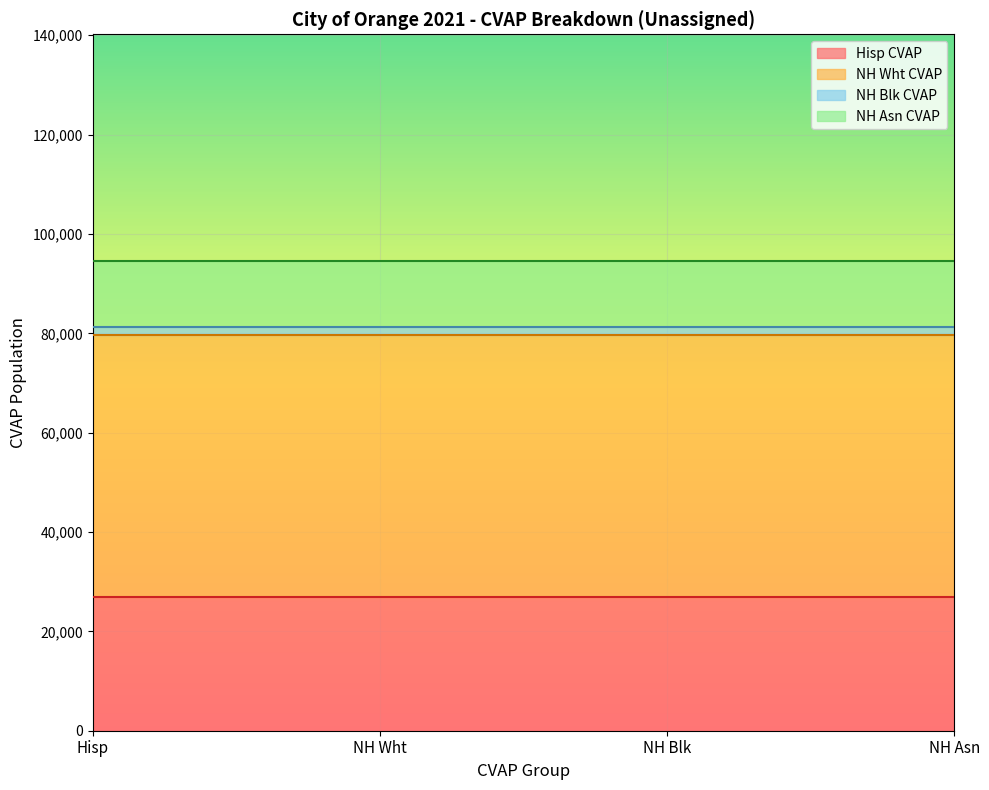

Is the value of Total CVAP at Unassigned greater than the value of NH Wht CVAP at Unassigned?

Yes